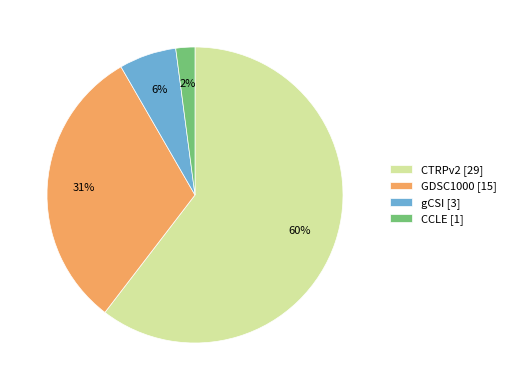

Is it true that CCLE [1] is 2% of the pie?

True